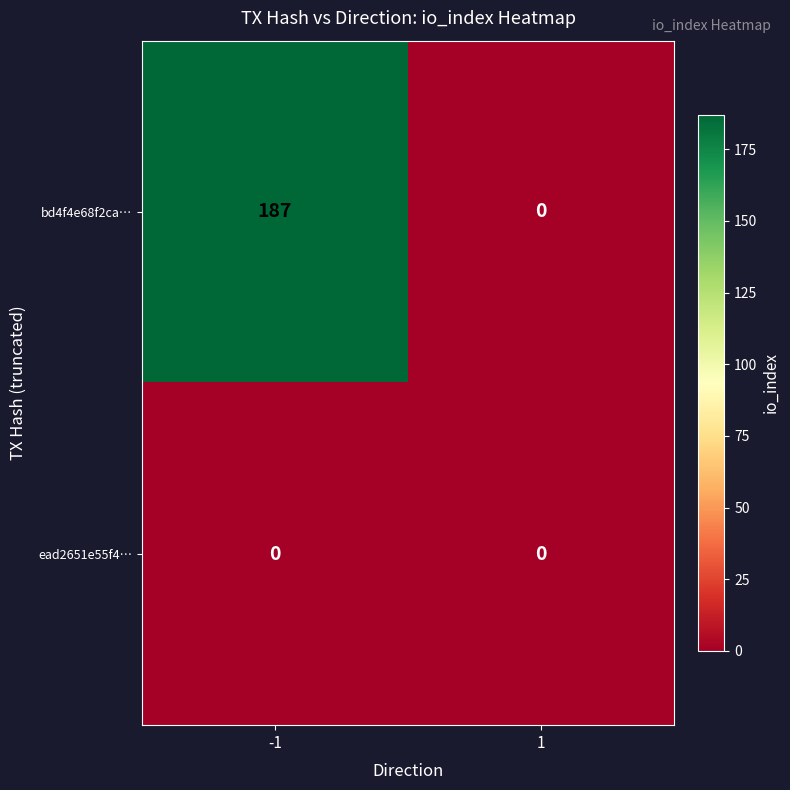

Reading left to right, extract all data points from this chart.

bd4f4e68f2ca…: -1=187	1=0
ead2651e55f4…: -1=0	1=0